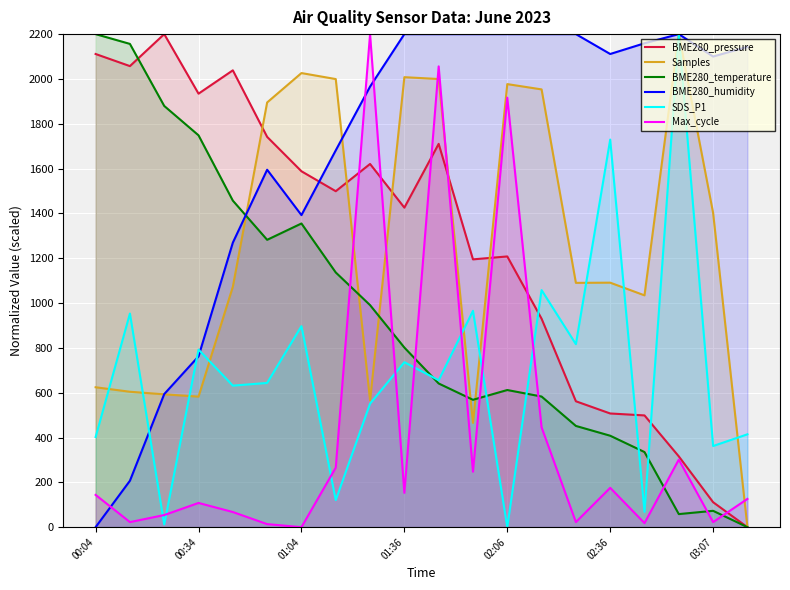

What is the sum of all Samples values?

25183.4